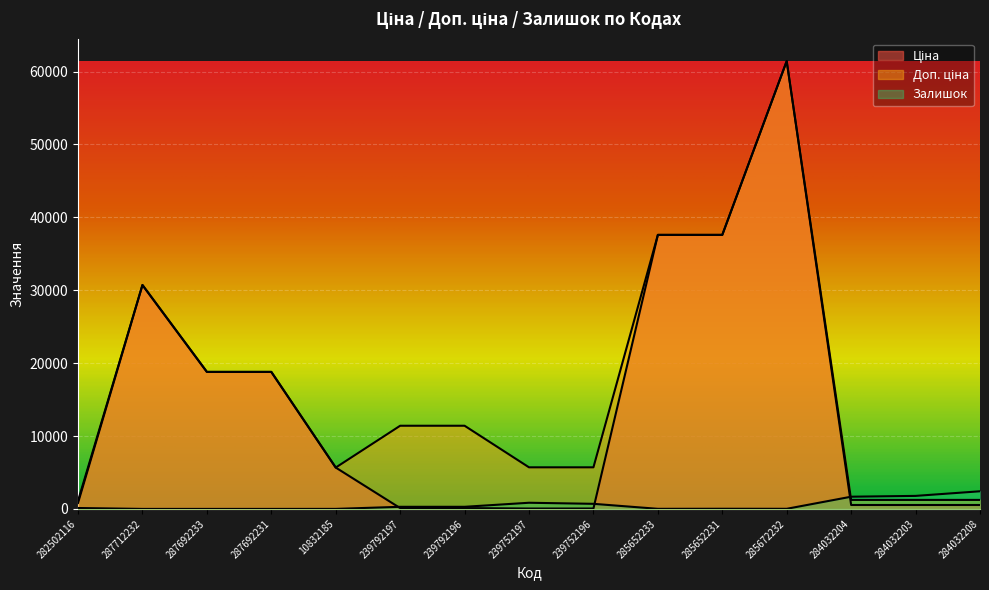

Which series ends up on top after the final intersection of Доп. ціна and Залишок?

Залишок